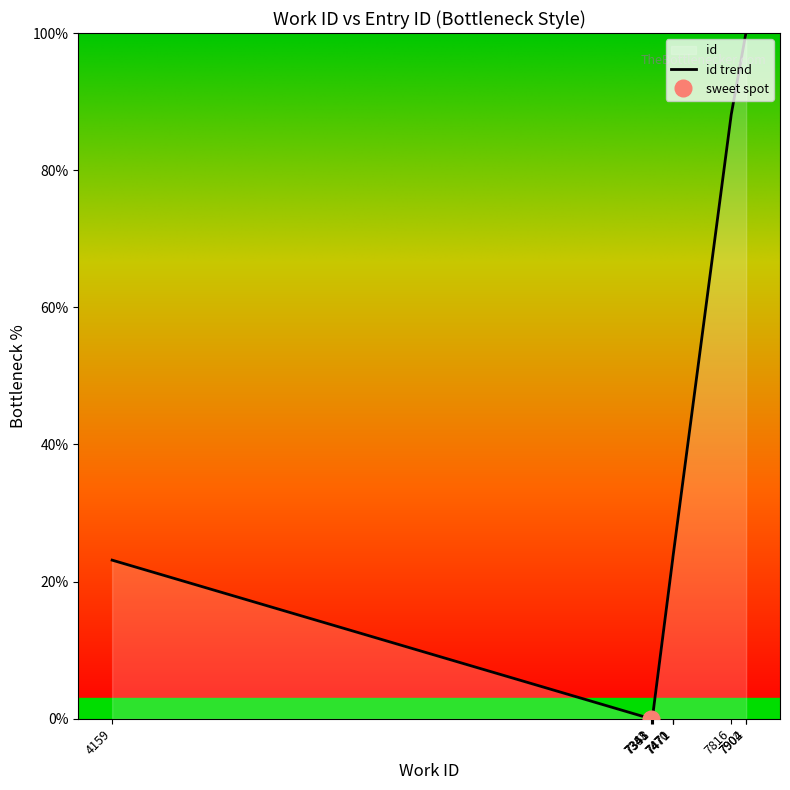

List the labels in order of value, smallest first.

7343, 7348, 7351, 4159, 7470, 7471, 7471, 7816, 7902, 7904